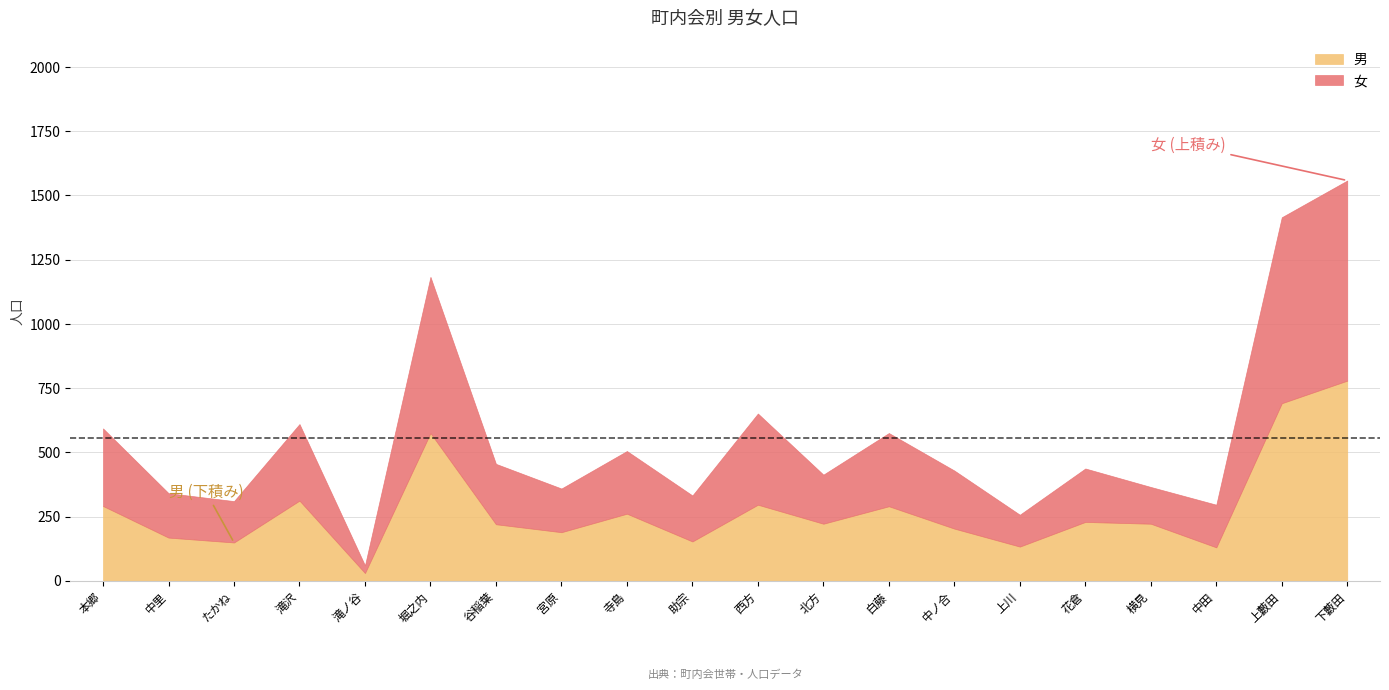

Reading right to left, transcribe all the data shown in this chart.

男: 下藪田=779	上藪田=691	中田=130	横見=222	花倉=229	上川=133	中ノ合=203	白藤=290	北方=222	西方=296	助宗=153	寺島=261	宮原=189	谷稲葉=220	堀之内=575	滝ノ谷=30	滝沢=312	たかね=149	中里=168	本郷=291
女: 下藪田=779	上藪田=724	中田=166	横見=143	花倉=208	上川=124	中ノ合=226	白藤=285	北方=191	西方=355	助宗=179	寺島=244	宮原=170	谷稲葉=235	堀之内=608	滝ノ谷=30	滝沢=298	たかね=161	中里=173	本郷=302